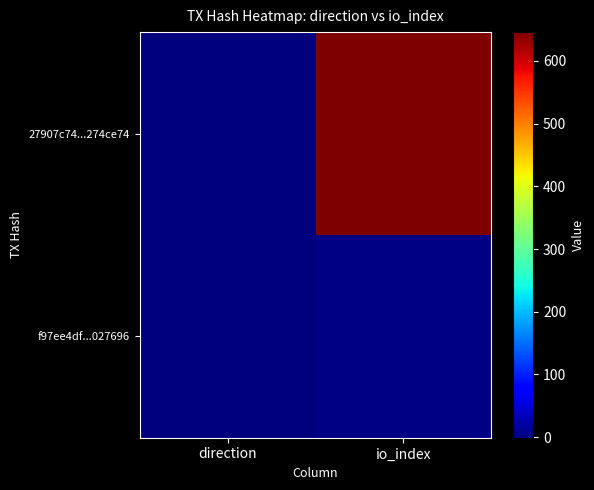

Reading left to right, transcribe all the data shown in this chart.

27907c74...274ce74: direction=-1	io_index=646
f97ee4df...027696: direction=1	io_index=3